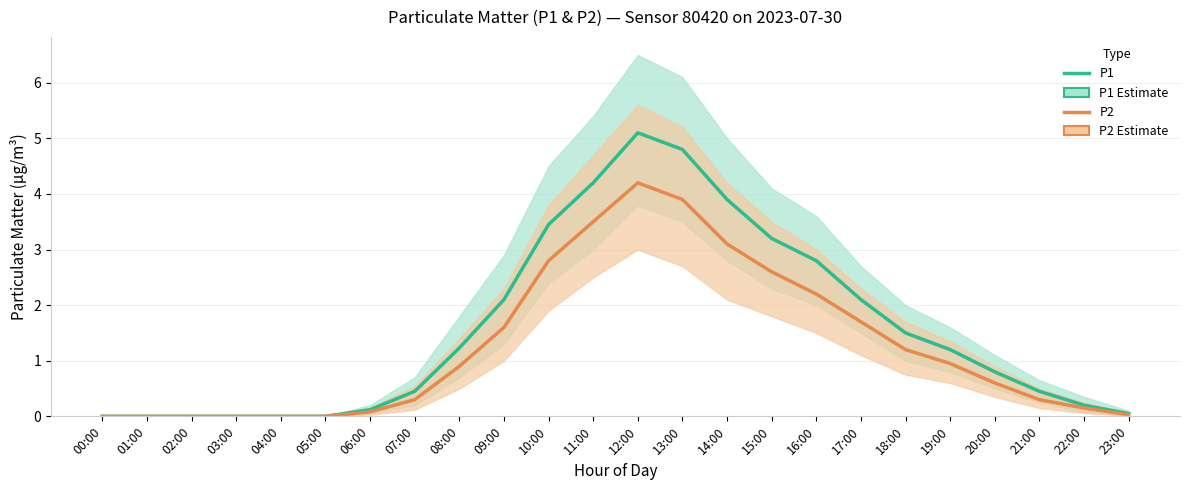

Reading left to right, list all the values displayed in this chart.

P1: 00:00=0.0	01:00=0.0	02:00=0.0	03:00=0.0	04:00=0.0	05:00=0.0	06:00=0.1	07:00=0.5	08:00=1.2	09:00=2.1	10:00=3.5	11:00=4.2	12:00=5.1	13:00=4.8	14:00=3.9	15:00=3.2	16:00=2.8	17:00=2.1	18:00=1.5	19:00=1.2	20:00=0.8	21:00=0.5	22:00=0.2	23:00=0.1
P2: 00:00=0.0	01:00=0.0	02:00=0.0	03:00=0.0	04:00=0.0	05:00=0.0	06:00=0.1	07:00=0.3	08:00=0.9	09:00=1.6	10:00=2.8	11:00=3.5	12:00=4.2	13:00=3.9	14:00=3.1	15:00=2.6	16:00=2.2	17:00=1.7	18:00=1.2	19:00=0.9	20:00=0.6	21:00=0.3	22:00=0.1	23:00=0.0